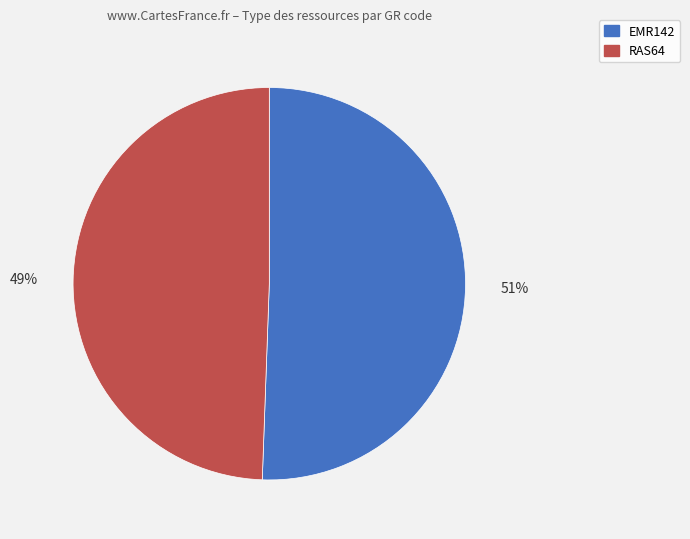

How many segments does this pie chart have?

2